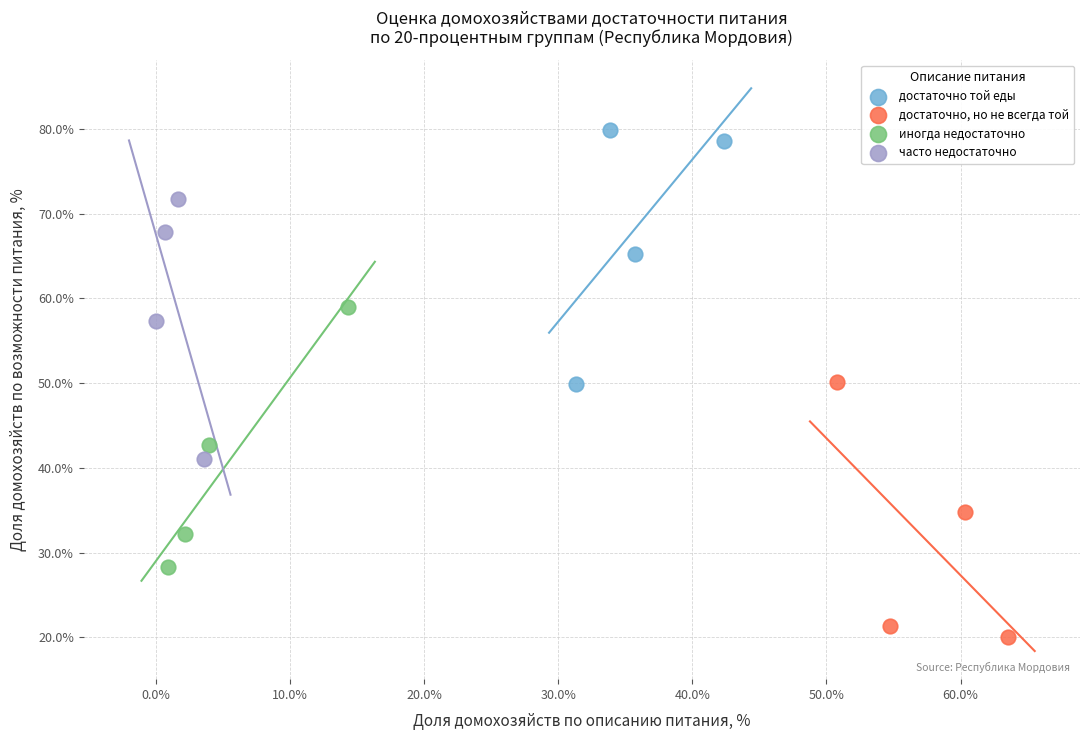

Which series reaches the minimum Y coordinate?

достаточно, но не всегда той